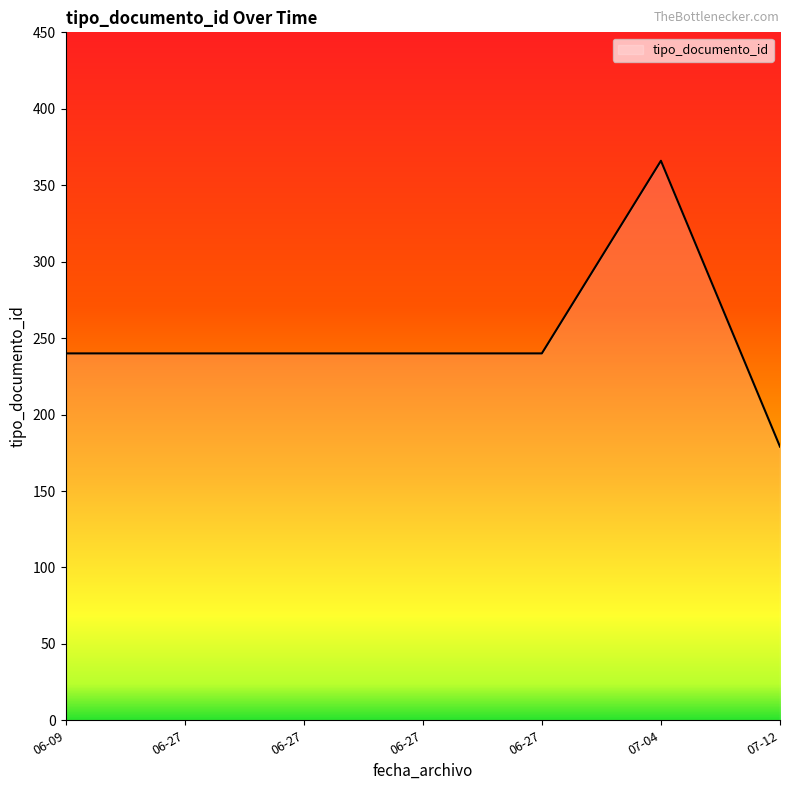

What is the minimum value shown in the chart?

179